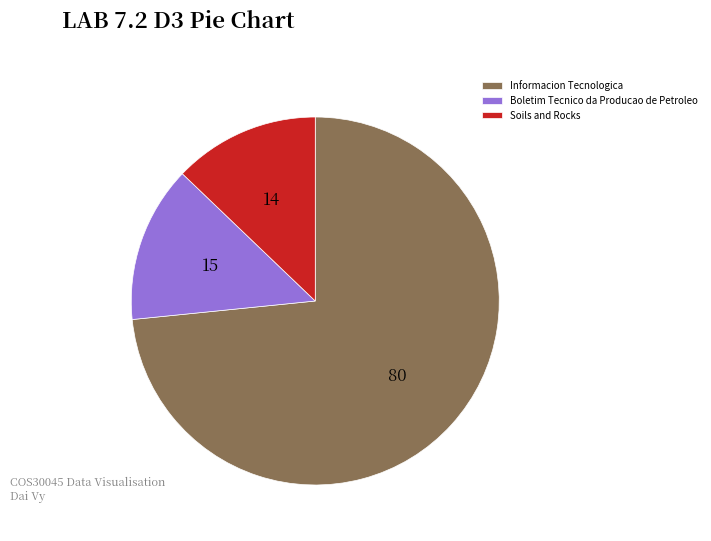

Which has a higher value, Boletim Tecnico da Producao de Petroleo or Soils and Rocks?

Boletim Tecnico da Producao de Petroleo